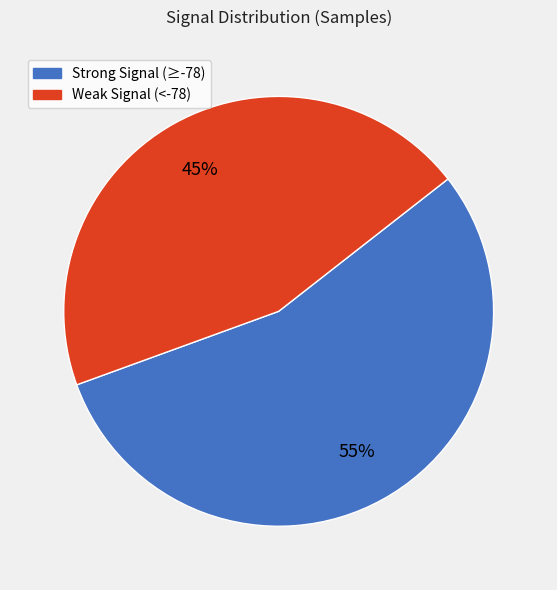

To the nearest percent, what is the difference between the largest and smallest slice percentages?

10%